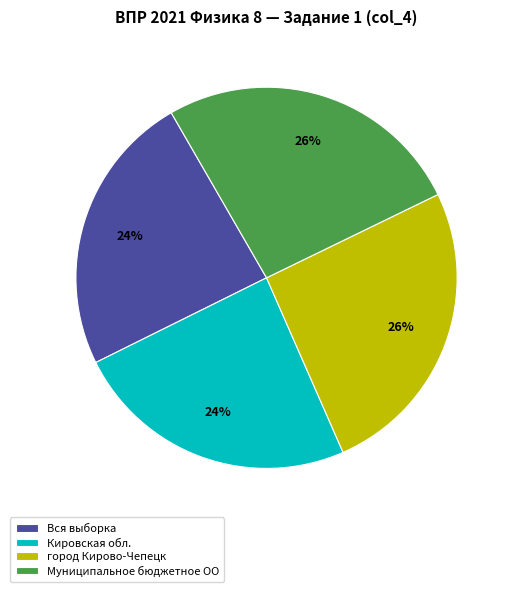

To the nearest percent, what portion does Муниципальное бюджетное ОО represent?

26%